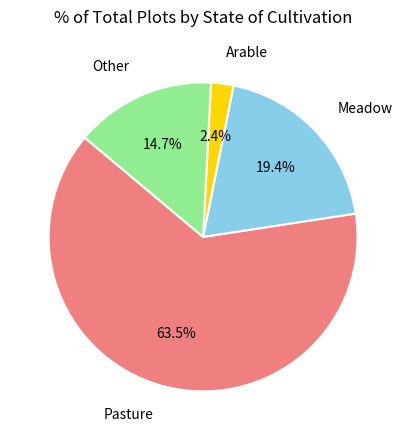

Does any single category account for the majority?

Yes